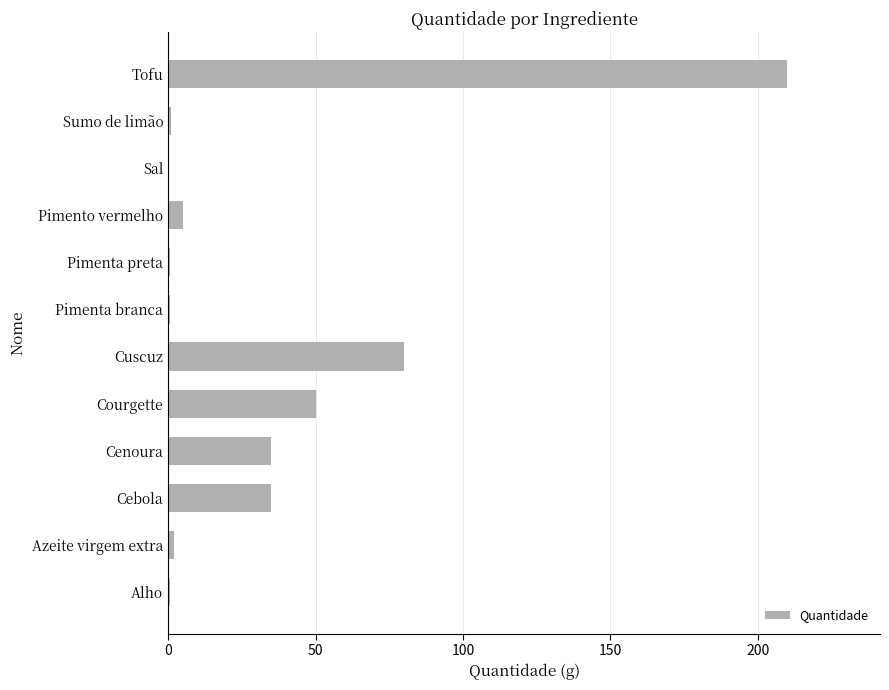

The value at Courgette is 29.0. True or false?

False